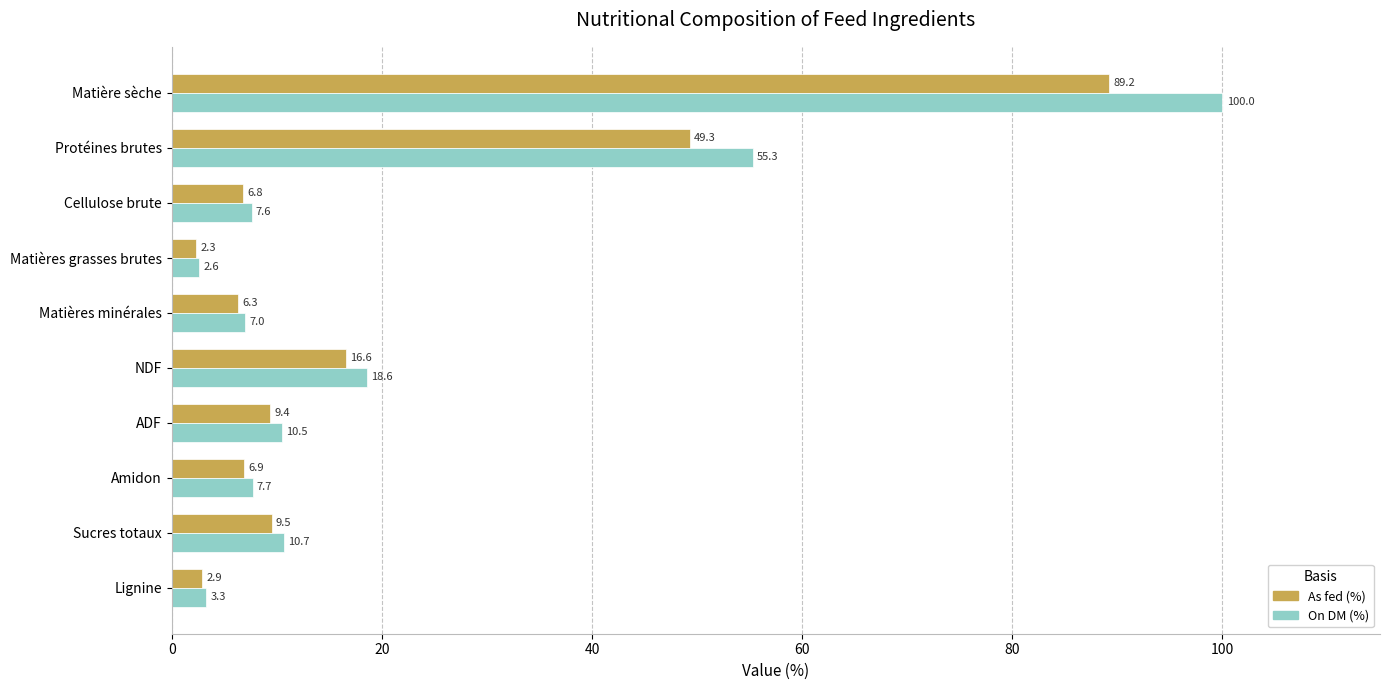

What is the sum of all On DM (%) values?

223.3